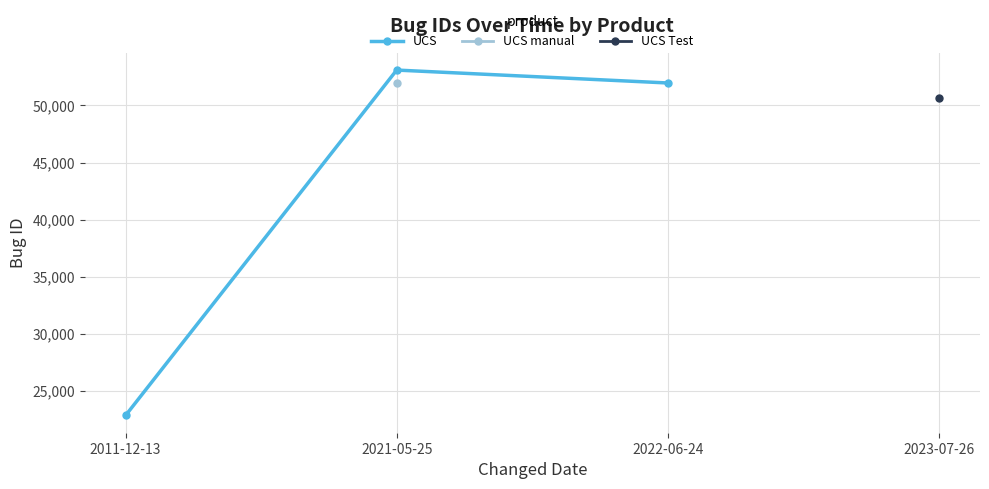

What is the label of the 3rd point from the right?

2011-12-13